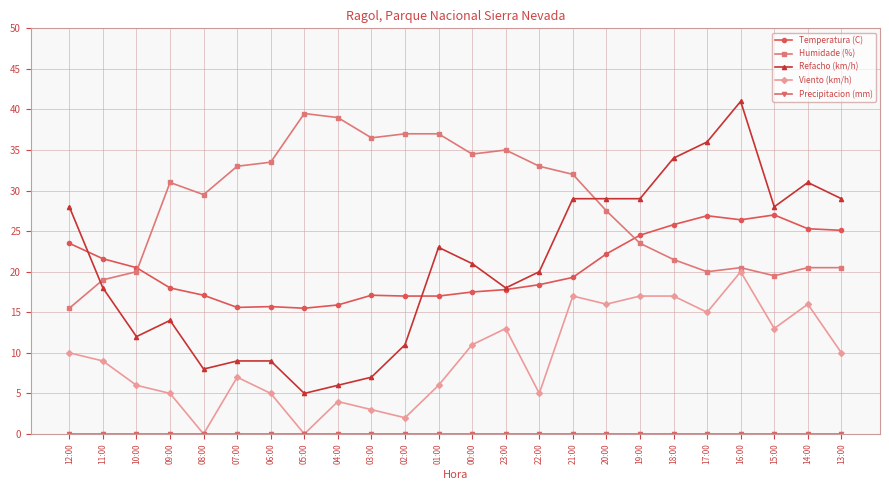

Which series has the widest spread of values?

Refacho (km/h)